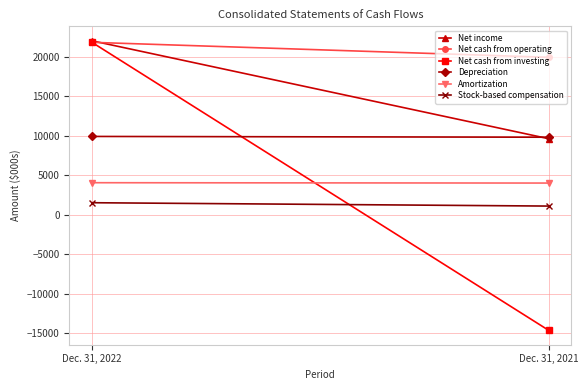

Reading right to left, what are all the values shown in this chart?

Net income: Dec. 31, 2021=9607	Dec. 31, 2022=21992
Net cash from operating: Dec. 31, 2021=19903	Dec. 31, 2022=21799
Net cash from investing: Dec. 31, 2021=-14629	Dec. 31, 2022=21789
Depreciation: Dec. 31, 2021=9792	Dec. 31, 2022=9891
Amortization: Dec. 31, 2021=3992	Dec. 31, 2022=4036
Stock-based compensation: Dec. 31, 2021=1080	Dec. 31, 2022=1504